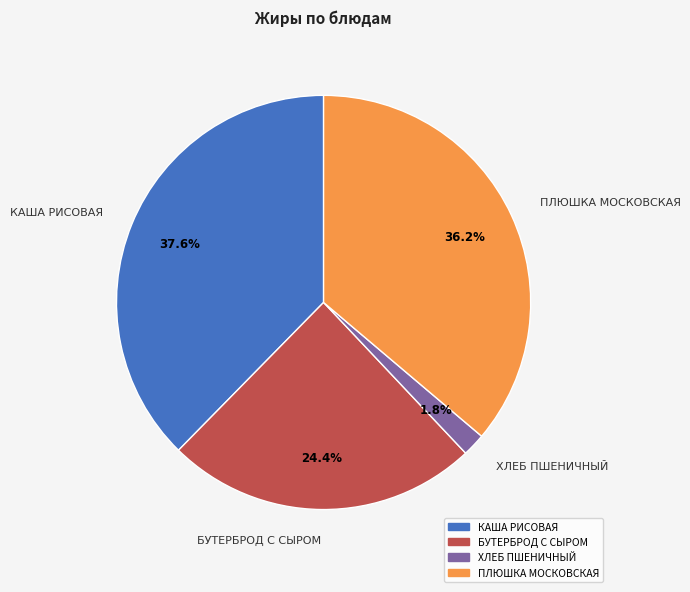

How many slices are in this pie chart?

4